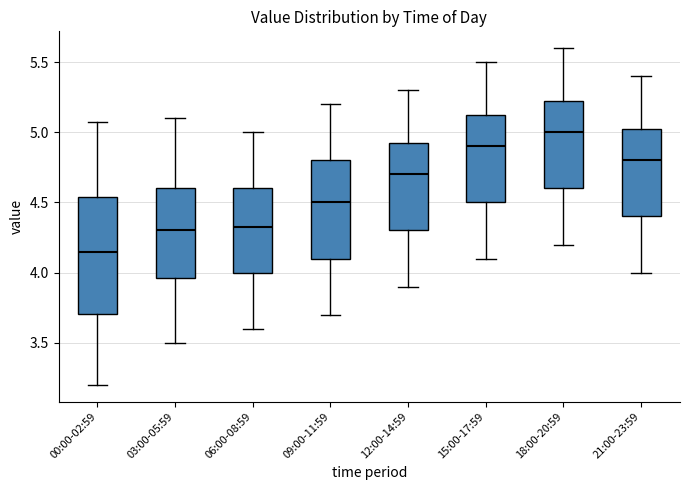

Which box's median line is the highest?

18:00-20:59